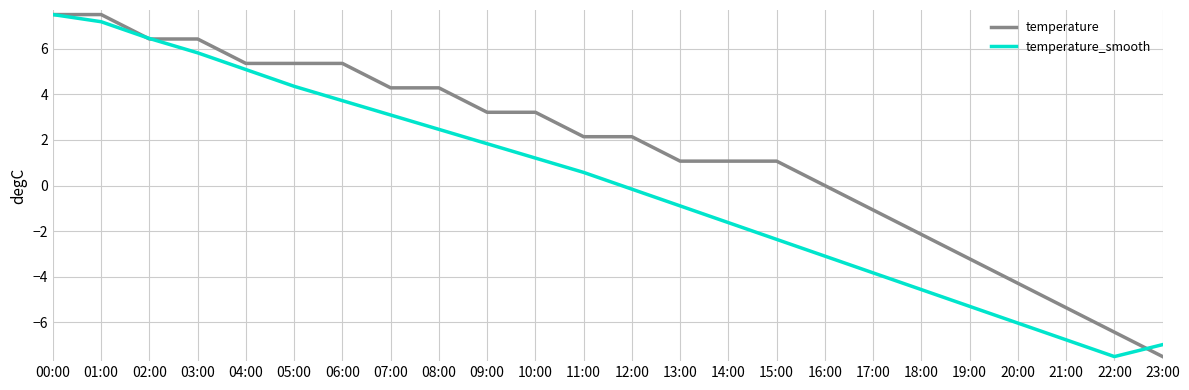

Is it true that temperature equals 1.1 at 15:00?

True